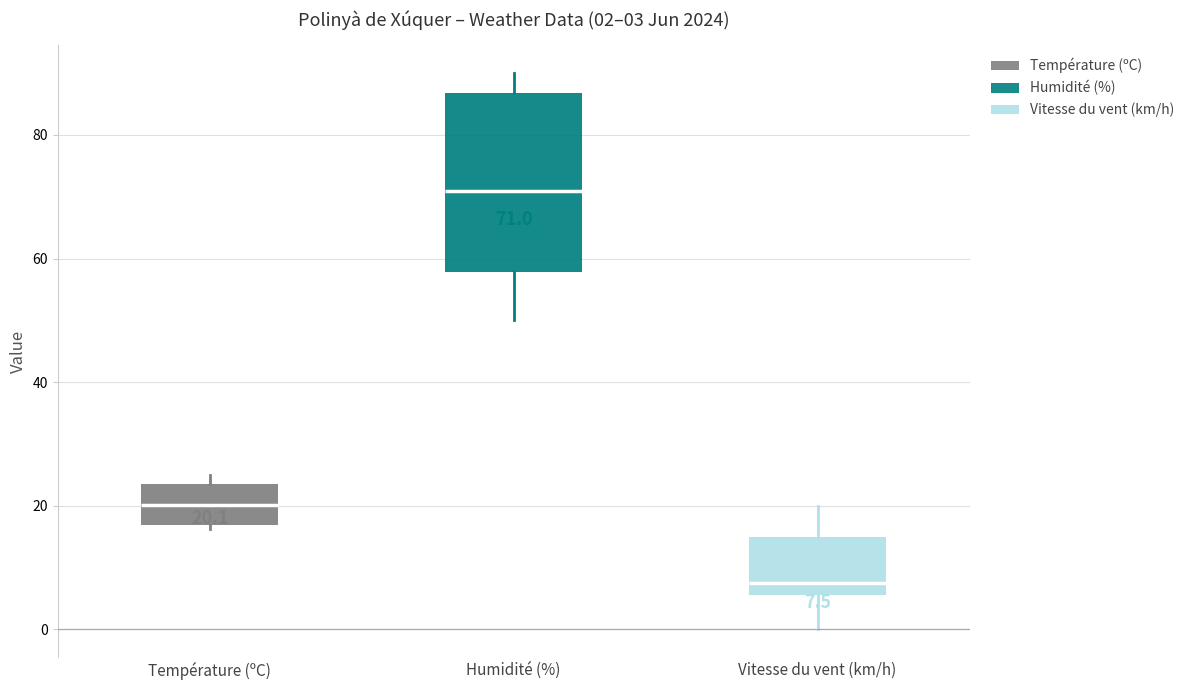

Comparing the boxes themselves (not the whiskers), which one is the tallest?

Humidité (%)